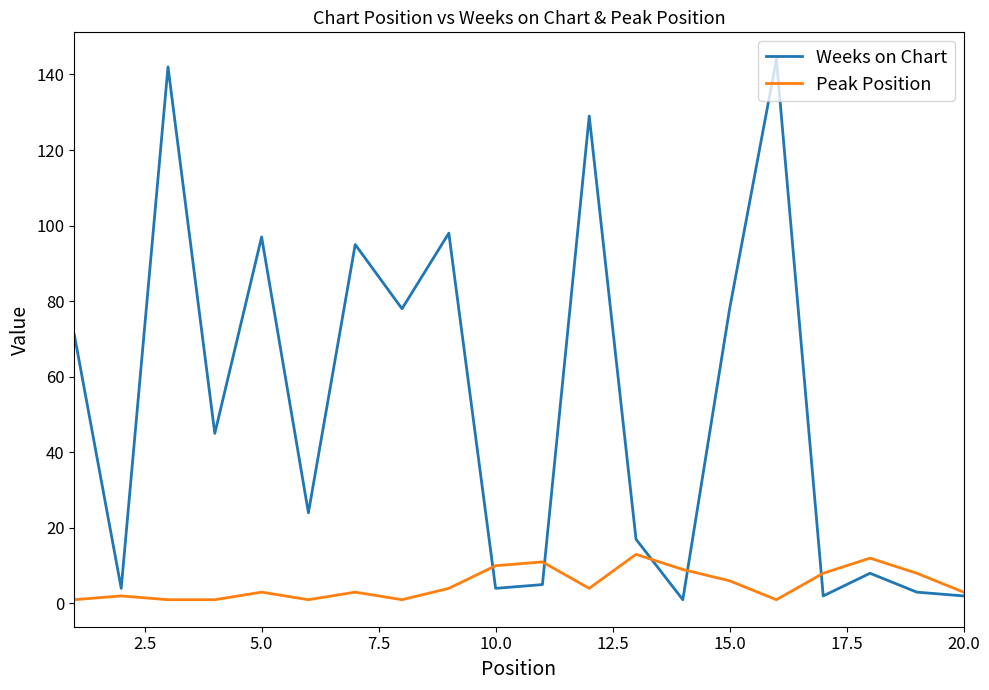

Rank the series by their maximum value, from highest to lowest.

Weeks on Chart, Peak Position